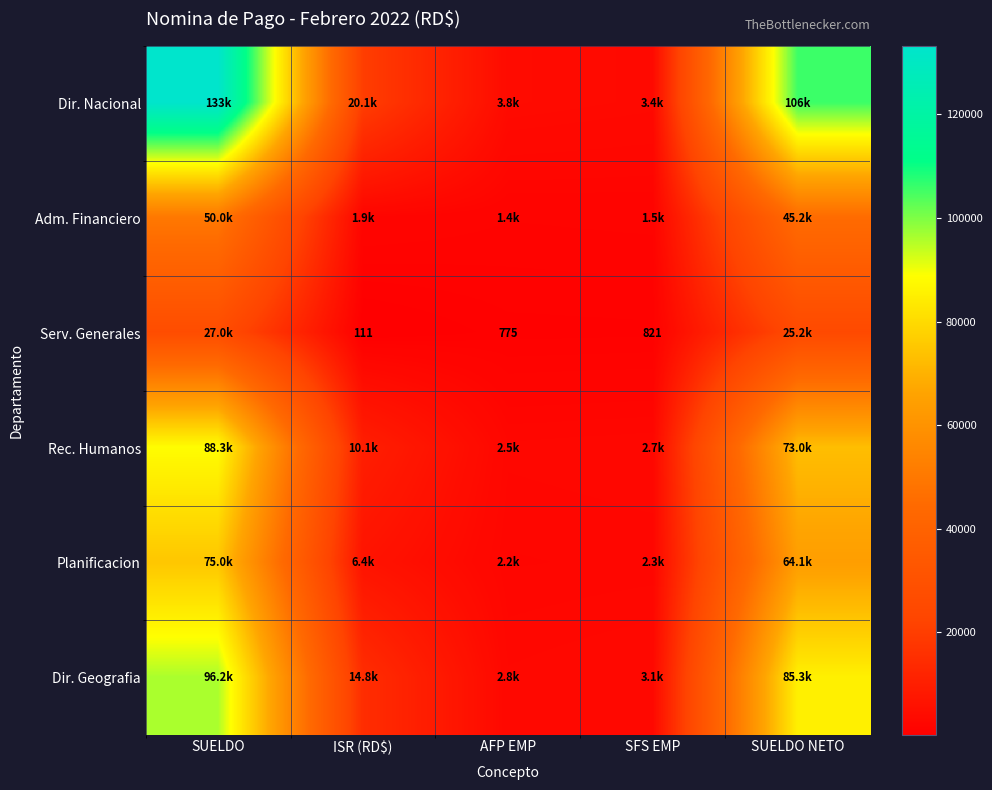

Which series has the widest spread of values?

Dir. Nacional